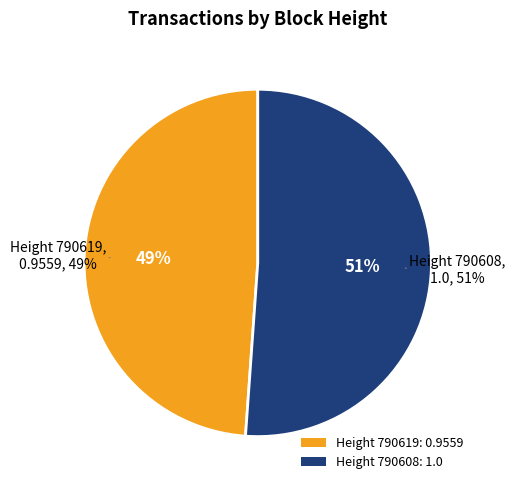

To the nearest percent, what is the combined percentage of 790608 and 790619?

100%